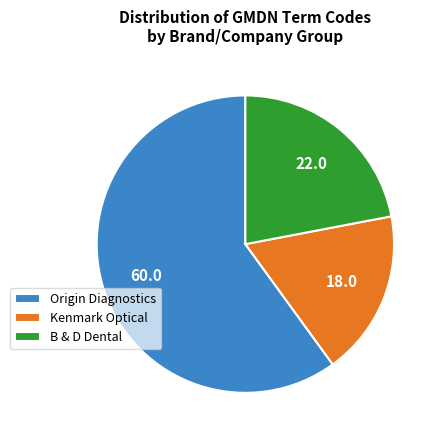

How many segments does this pie chart have?

3